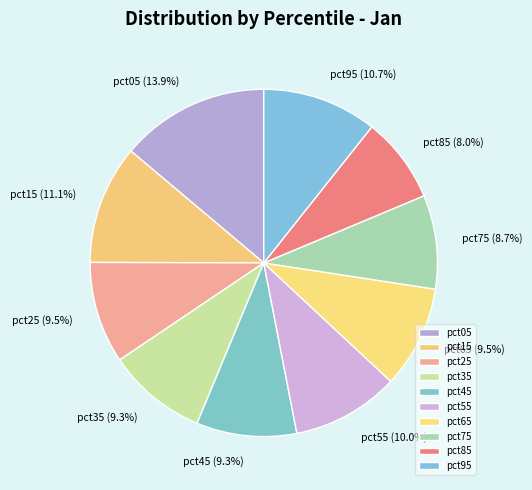

Does pct55 account for over 50% of the chart?

No